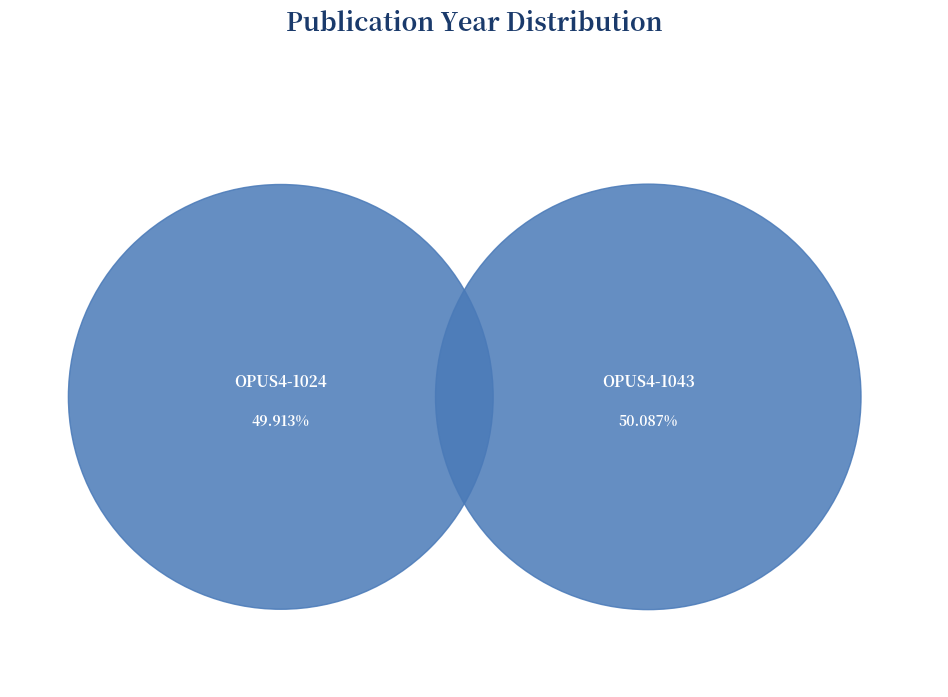

Is the sum of OPUS4-1024 and OPUS4-1043 greater than half?

Yes